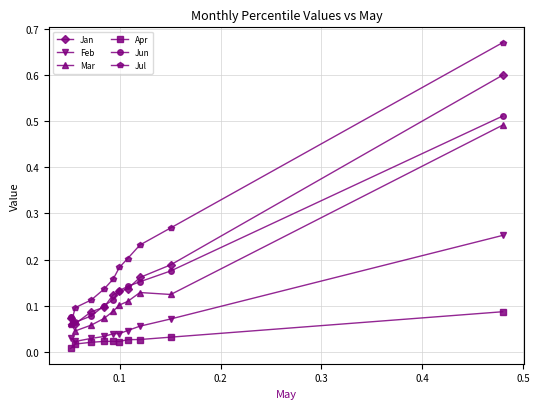

How many categories are shown in the chart?

10